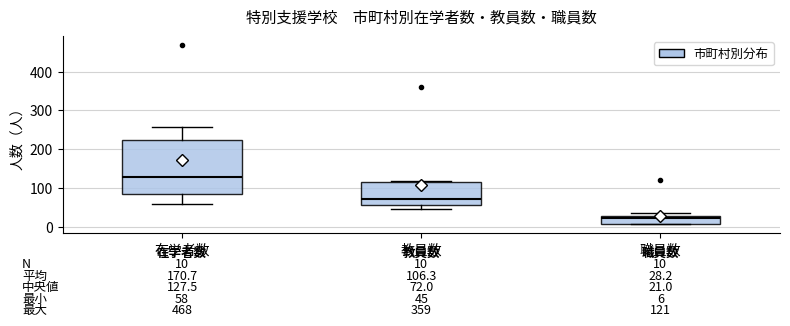

Which box's median line is the lowest?

職員数